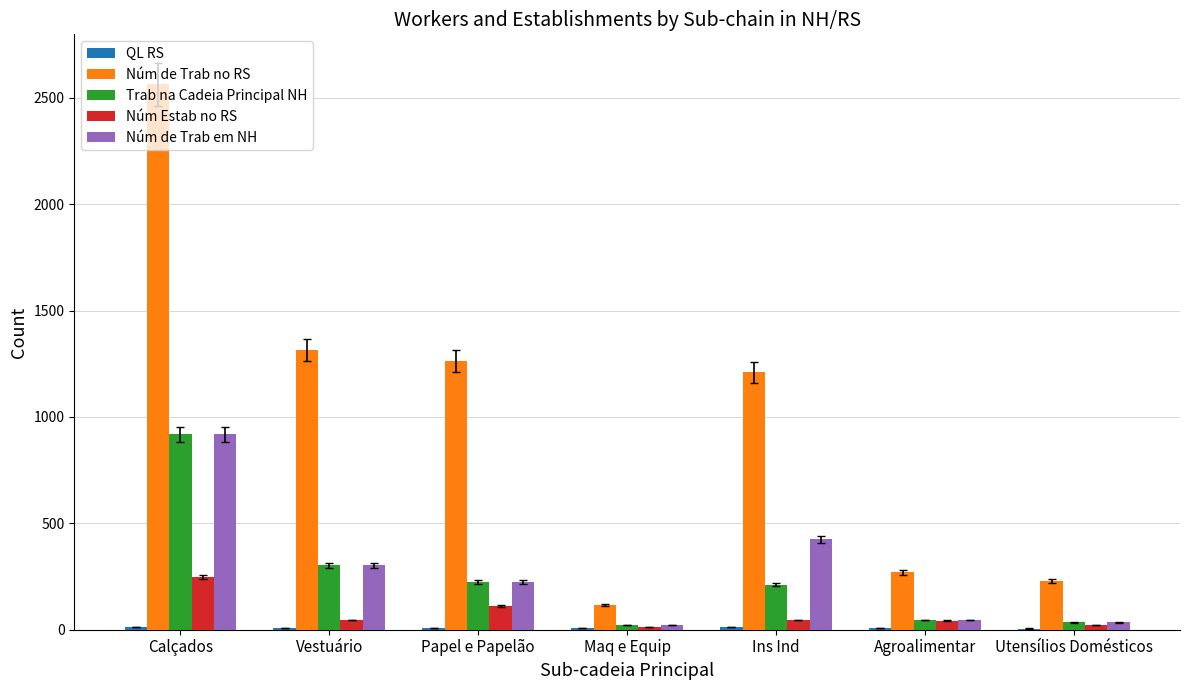

Which category has the highest value in the Núm Estab no RS series?

Calçados